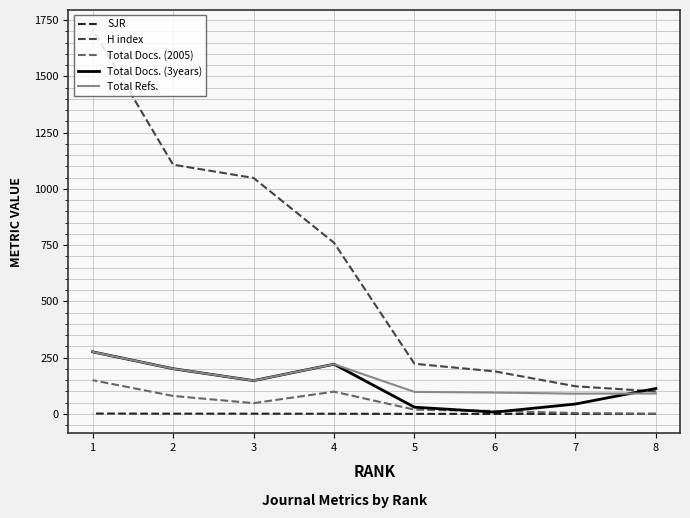

Which series ends up on top after the final intersection of Total Docs. (2005) and Total Docs. (3years)?

Total Docs. (3years)